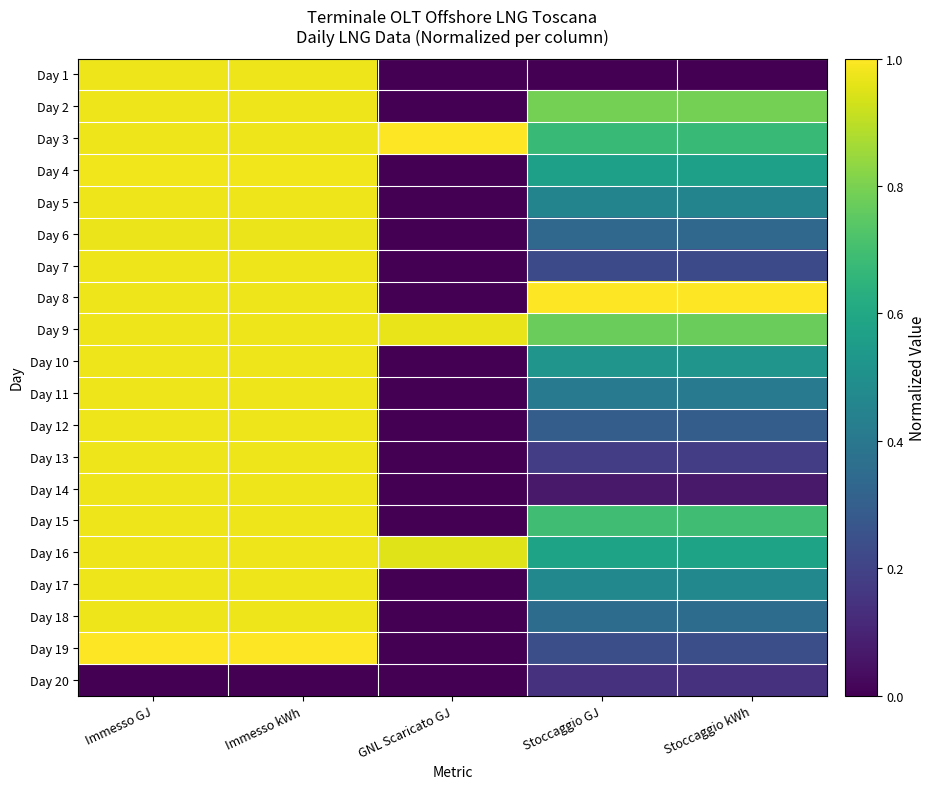

Count the number of categories in the chart.

5